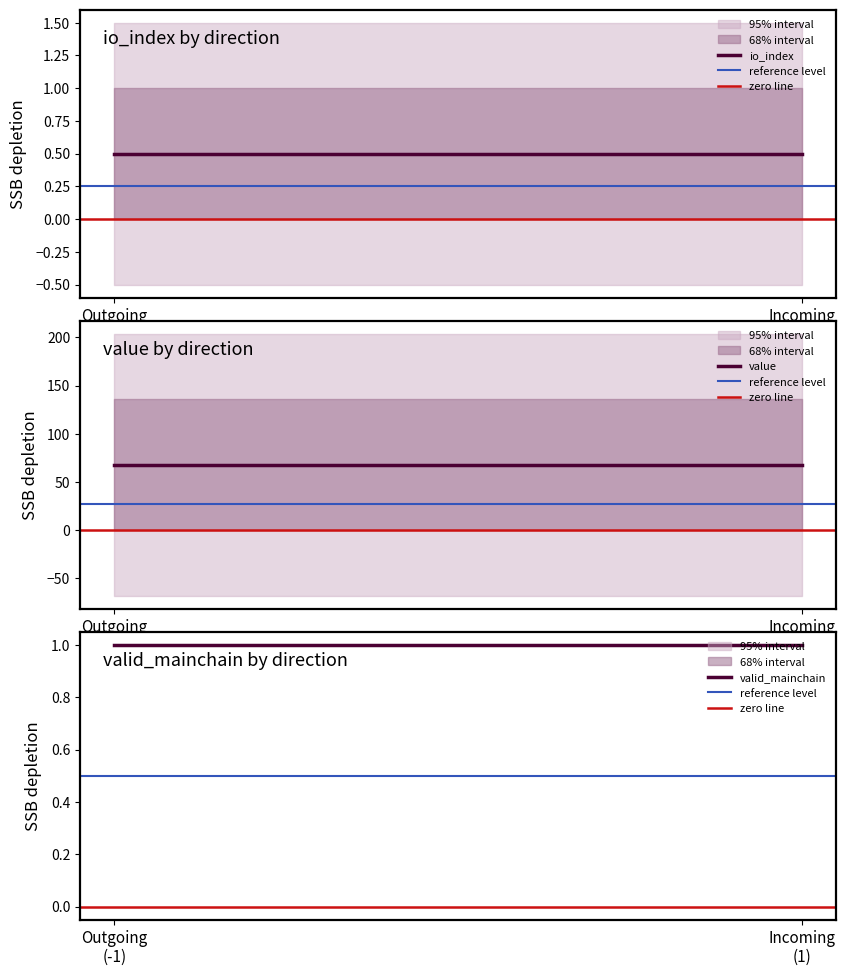

At Outgoing
(-1), list the series in order from smallest to largest.

zero line, io_index, reference level, valid_mainchain, value